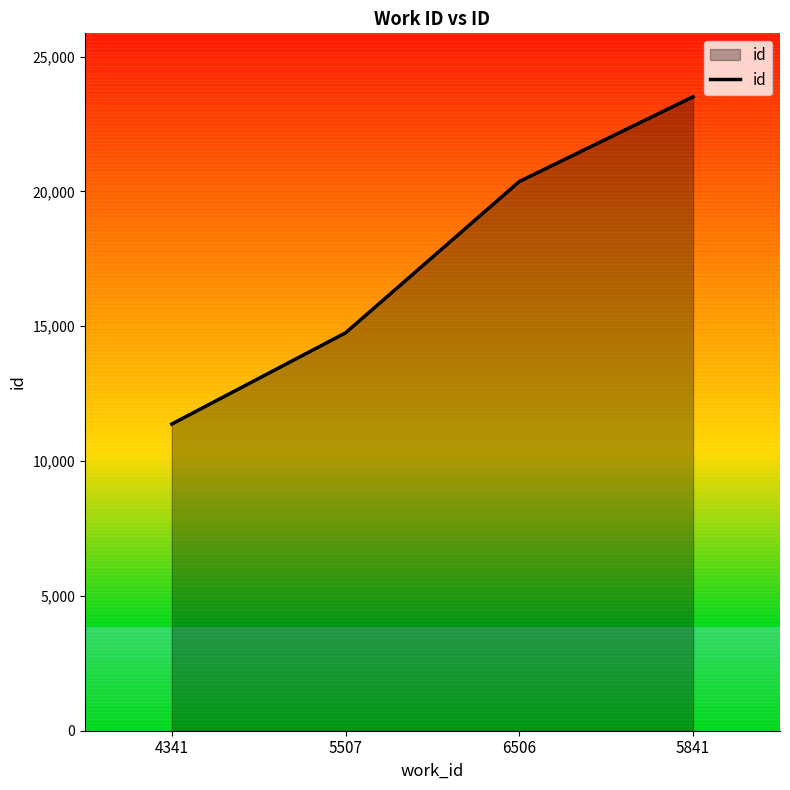

Count the number of categories in the chart.

4